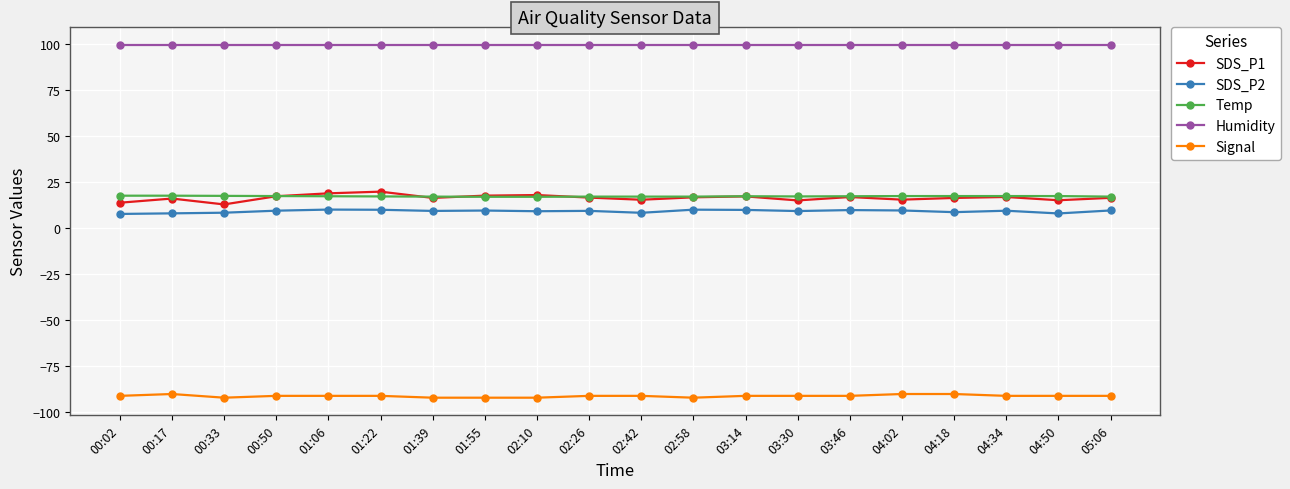

What is the label of the 3rd point from the left?

00:33